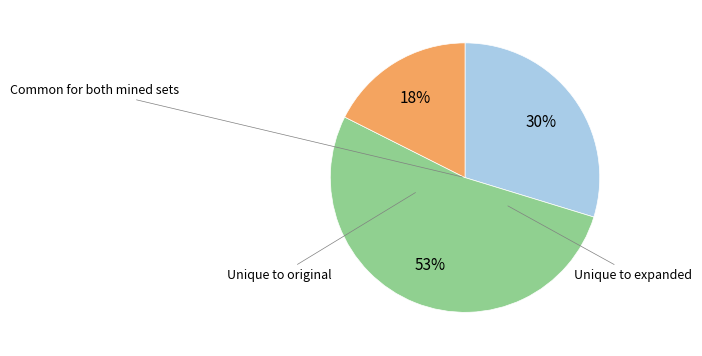

To the nearest percent, what is the difference between the largest and smallest slice percentages?

35%